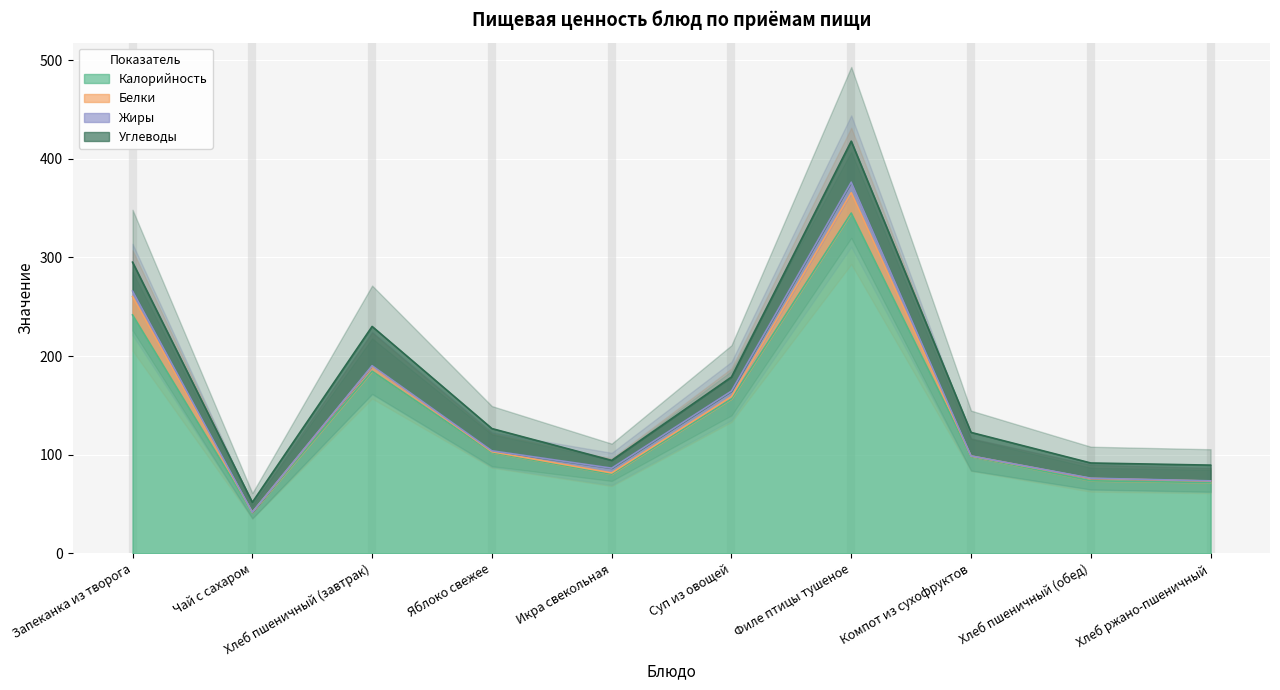

How many values in the Белки series exceed 2?

5